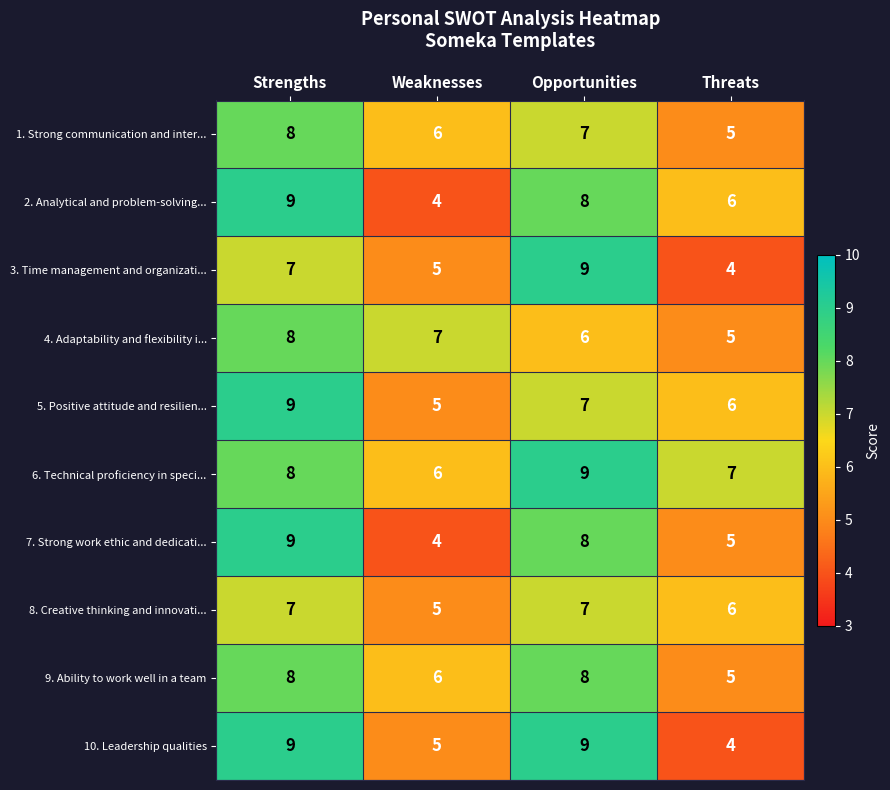

True or false: 10. Leadership qualities has a value of 6 at Threats.

False